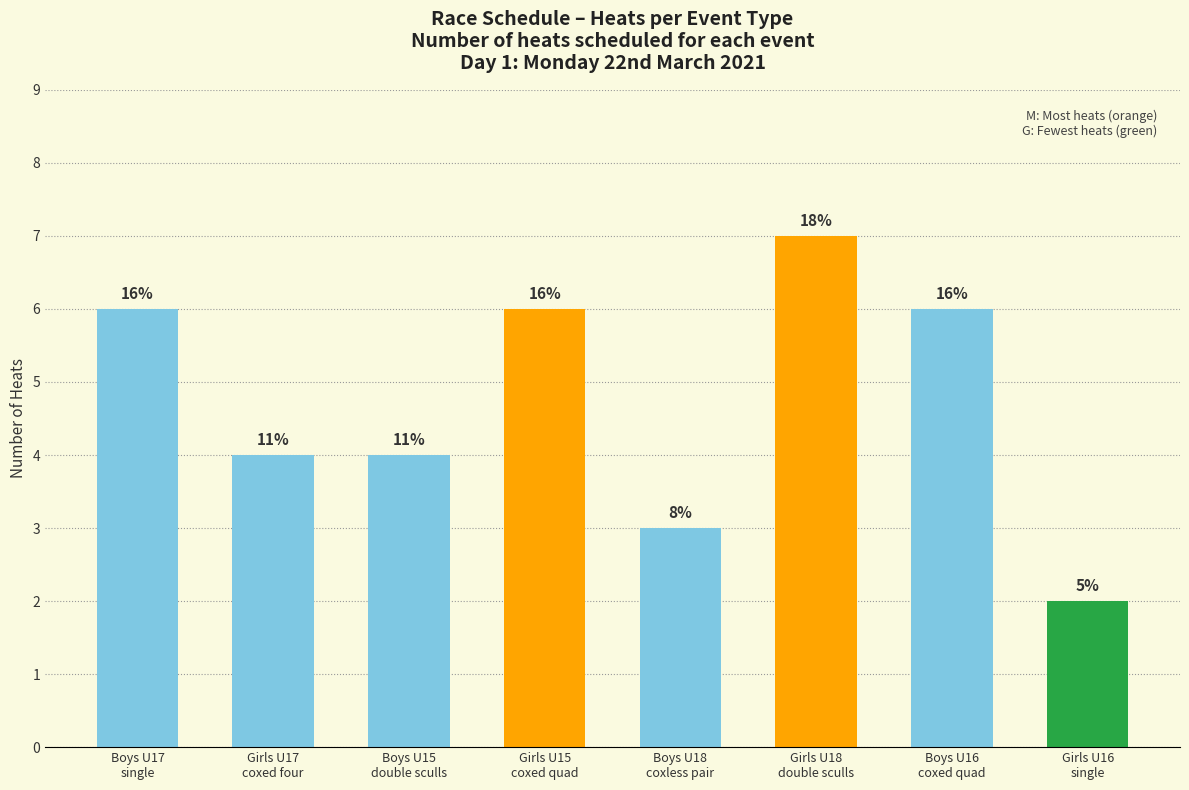

Are the bars horizontal?

No